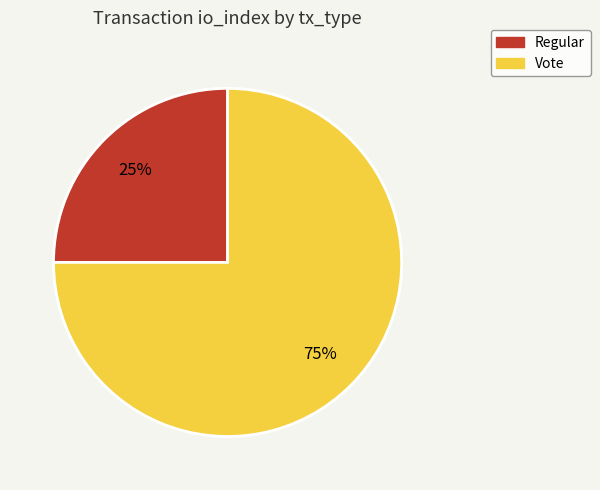

True or false: Regular accounts for 25% of the total.

True